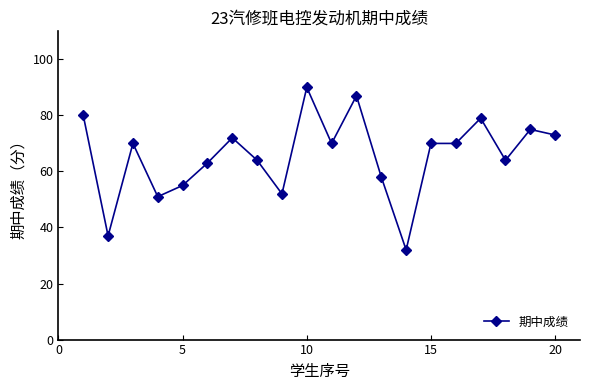

What is the value of the 16th point from the left?

70